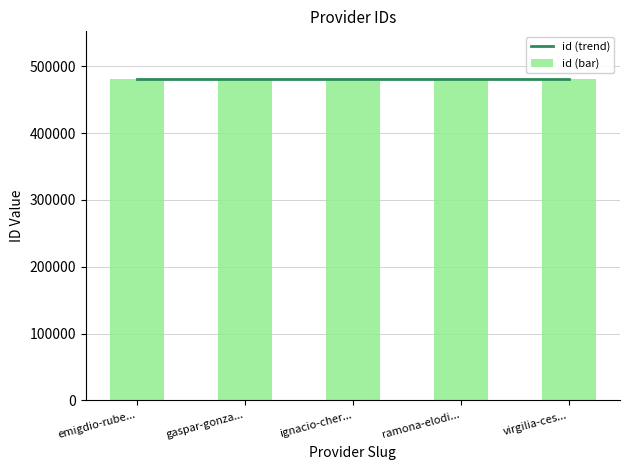

What is the value of the 1st bar from the left?

480328